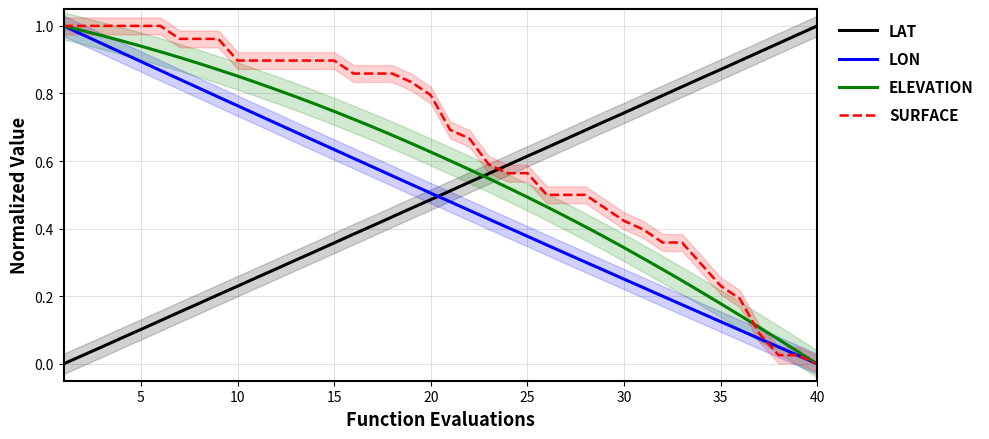

How many data points in SURFACE are above 0?

39